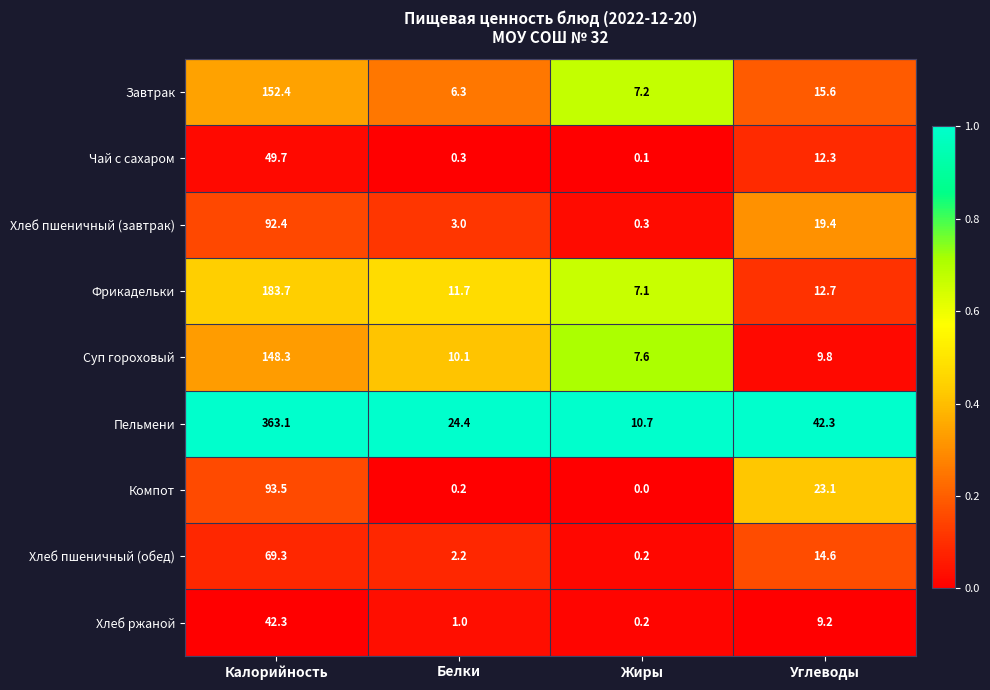

What is the sum of the Завтрак values at Жиры and Калорийность?

159.6